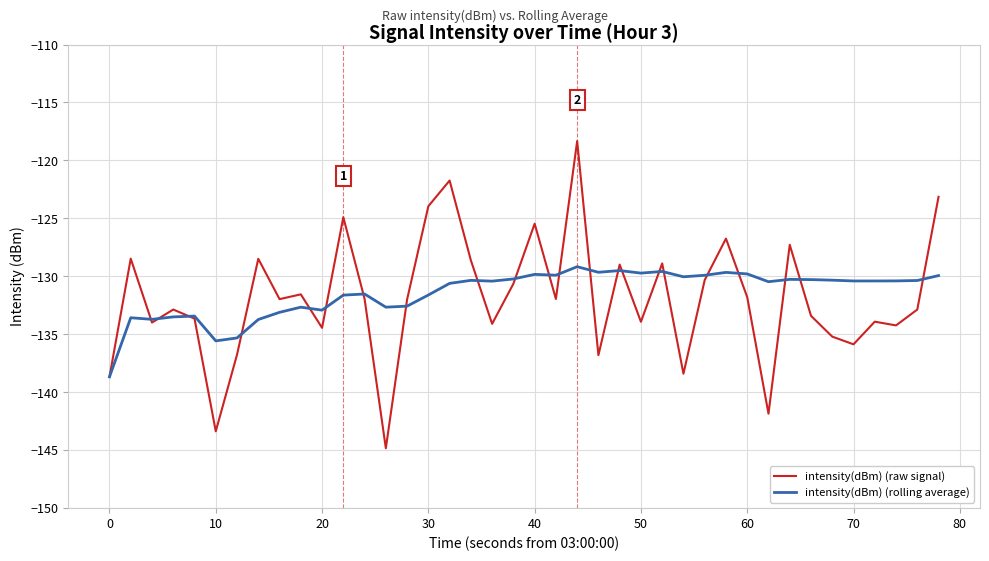

Rank the series by their maximum value, from lowest to highest.

intensity(dBm) (rolling average), intensity(dBm) (raw signal)